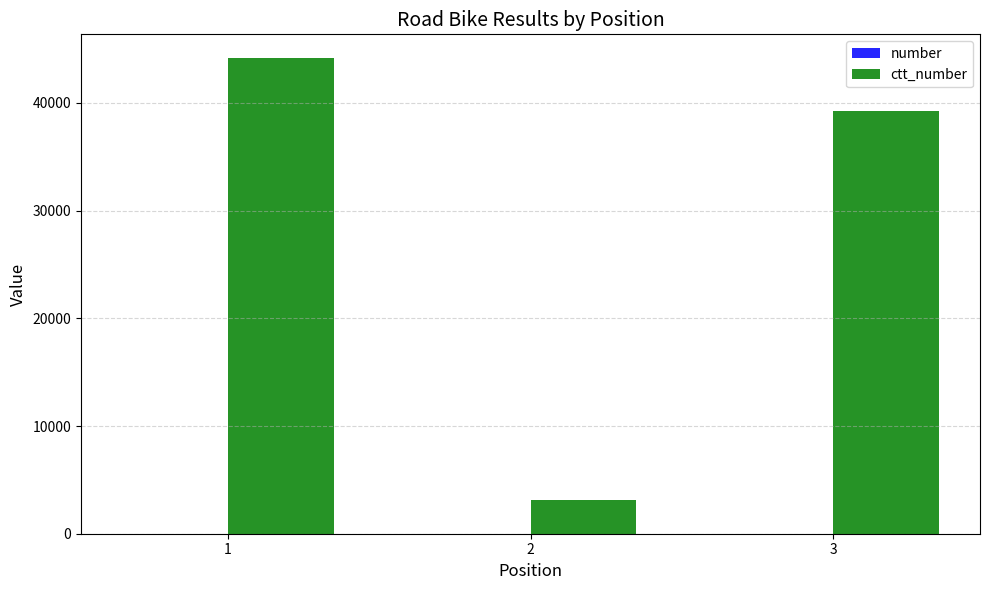

Are the bars horizontal?

No